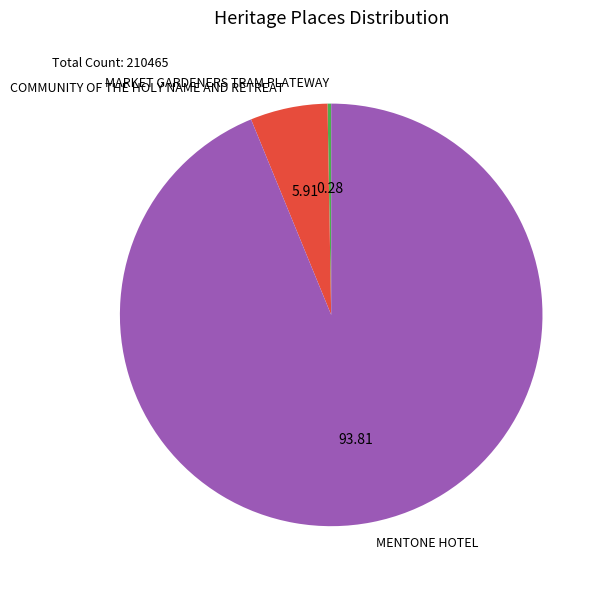

Rank the categories by value from lowest to highest.

MARKET GARDENERS TRAM PLATEWAY, COMMUNITY OF THE HOLY NAME AND RETREAT, MENTONE HOTEL